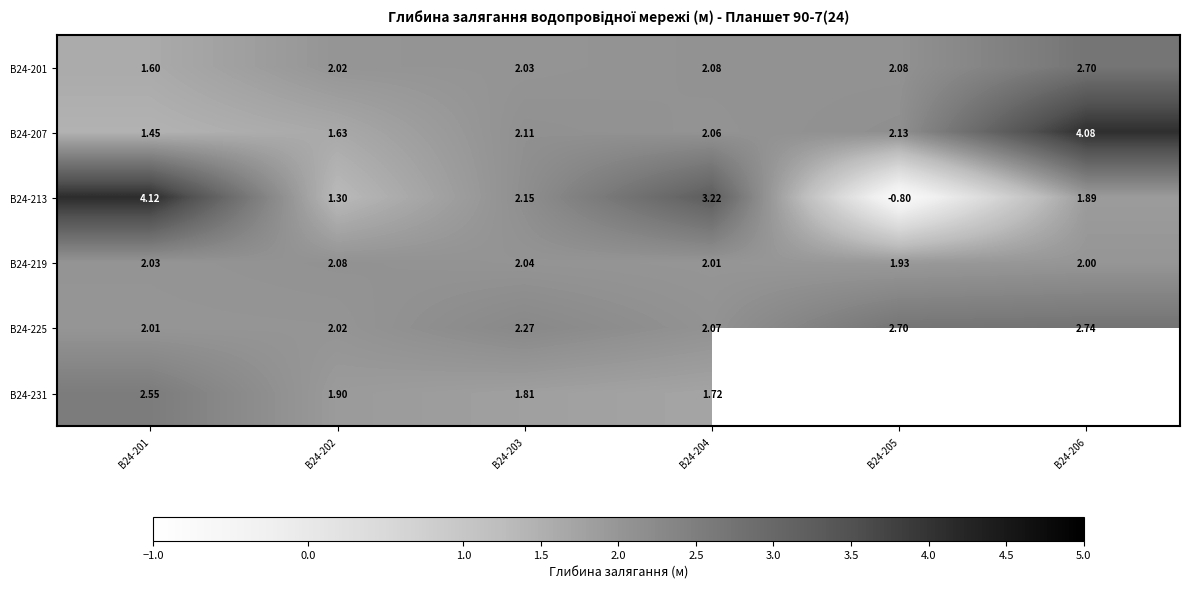

At which label does В24-201 reach its peak?

В24-206